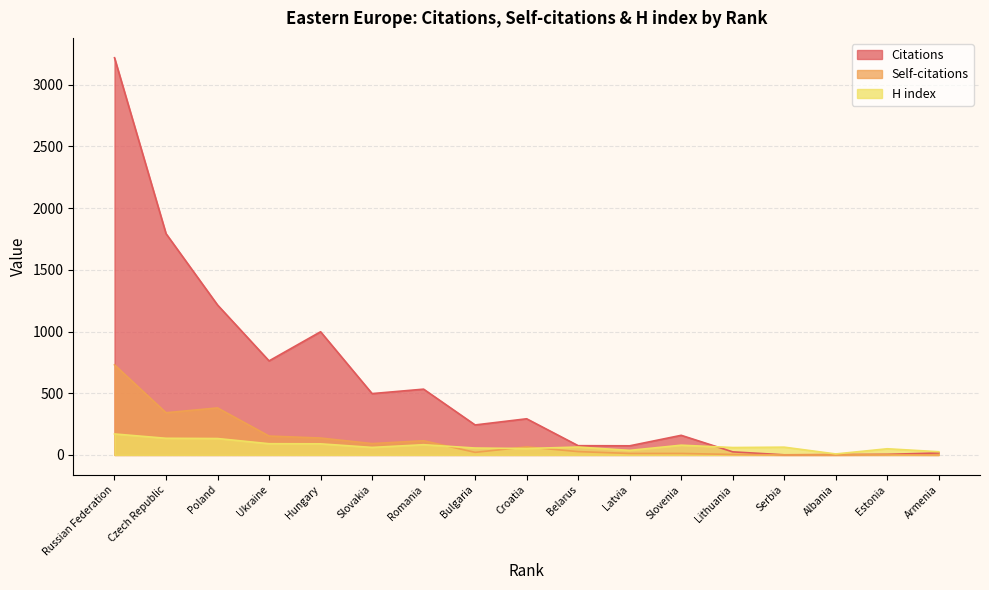

What is the spread (max minus min) of values at Albania?

8